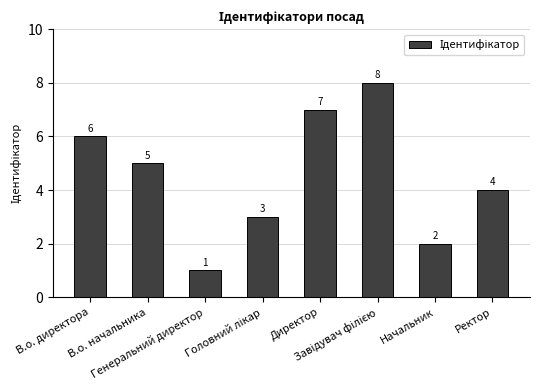

At which label is the value closest to 4?

Ректор